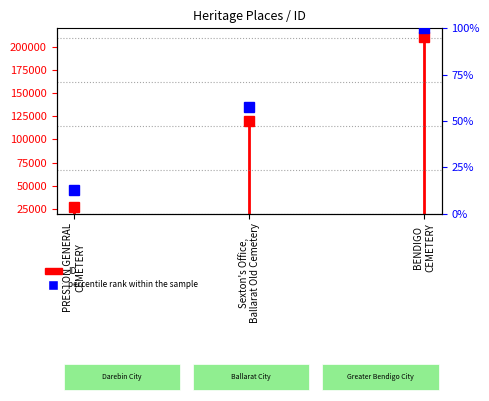

Is this an area chart (filled region under the line)?

No